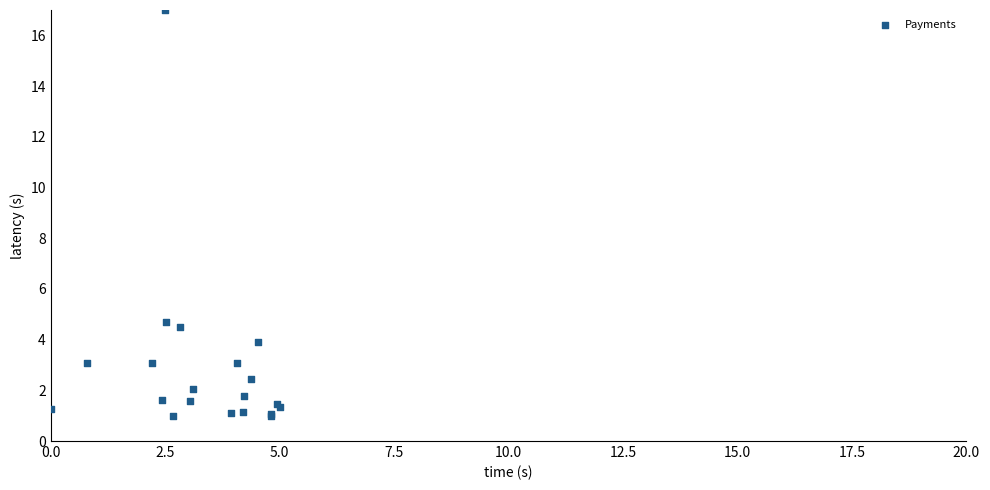

What Y value in the scatter plot is closest to 9?

4.7